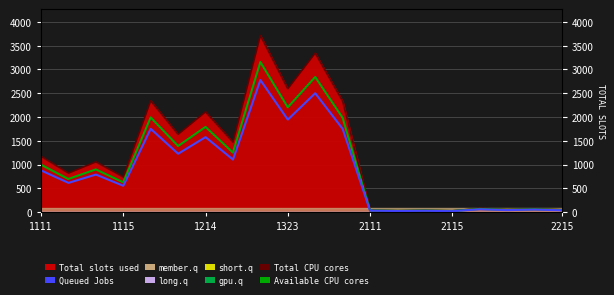

What is the average value of the Available CPU cores series?

1007.2